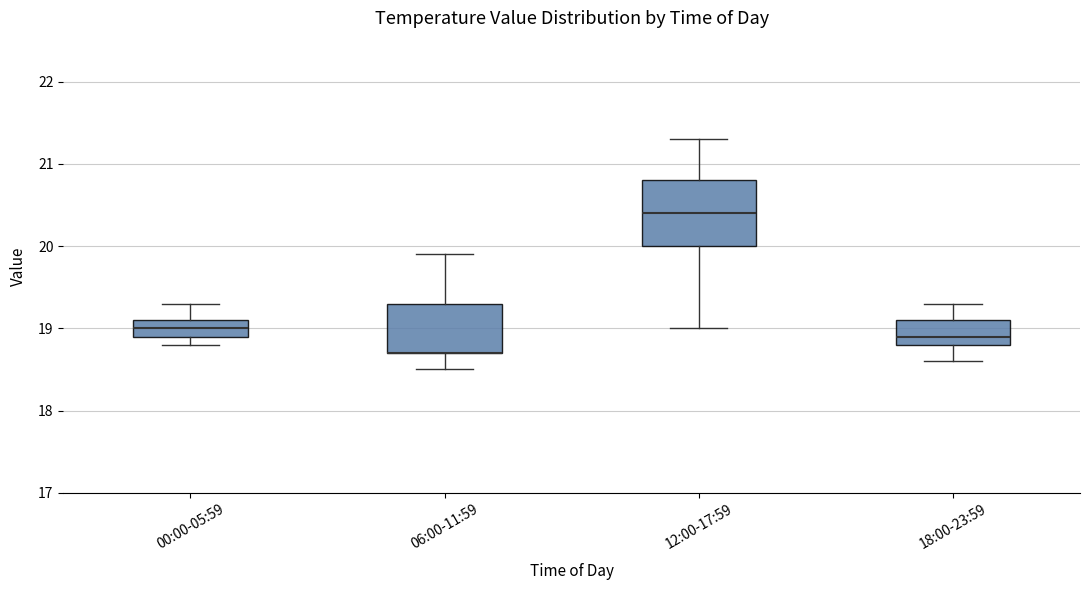

Reading left to right, read every box against the y-axis: the position of its median line, the range the box covers, and the ends of its whiskers. The values are not printed on the chart, so give them approximately, as read against the axis.

00:00-05:59: median 19.0, box 18.9 to 19.1, whiskers 18.8 to 19.3
06:00-11:59: median 18.7 (drawn on the box's lower edge), box 18.7 to 19.3, whiskers 18.5 to 19.9
12:00-17:59: median 20.4, box 20.0 to 20.8, whiskers 19.0 to 21.3
18:00-23:59: median 18.9, box 18.8 to 19.1, whiskers 18.6 to 19.3